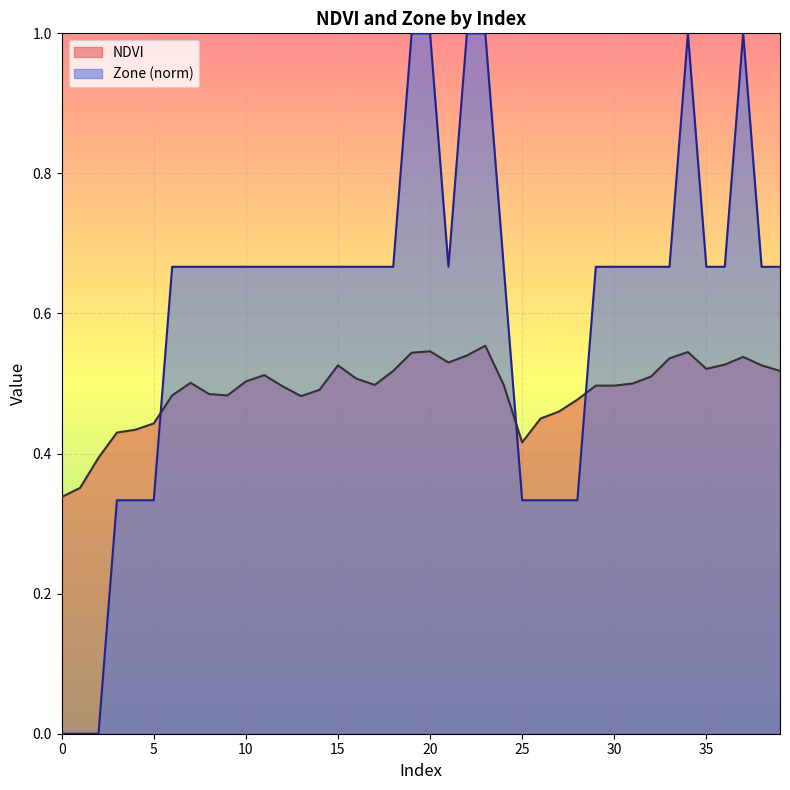

Which series has the widest spread of values?

Zone (norm)